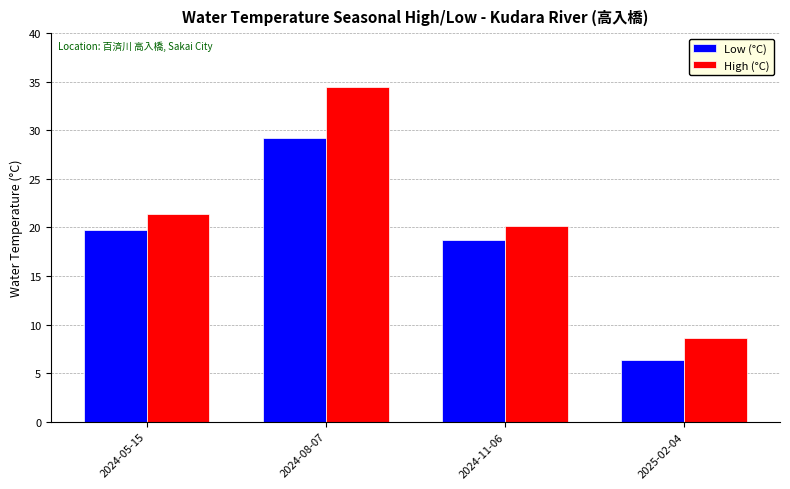

What is the sum of all High (°C) values?

84.6